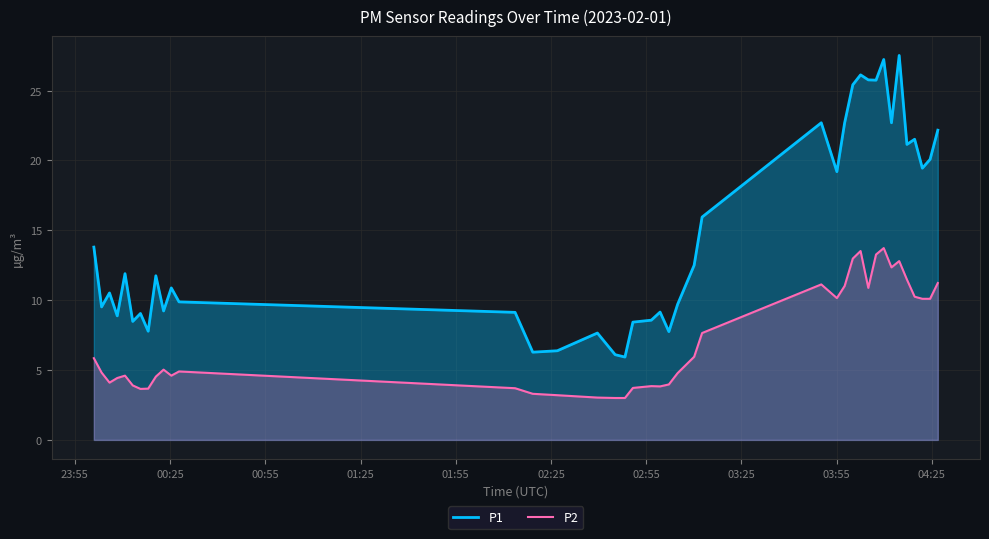

What is the average value of the P2 series?

7.1